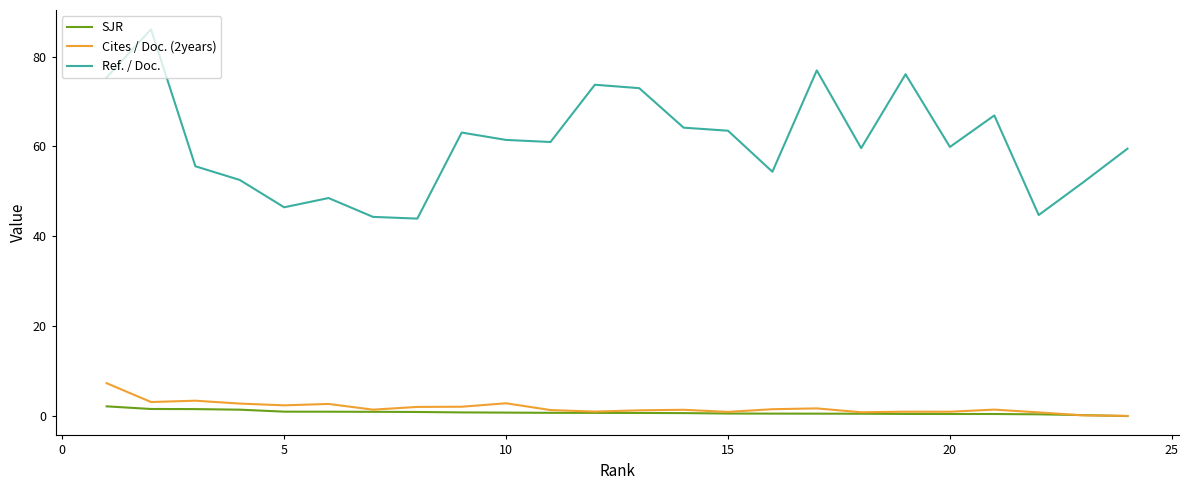

What are all the series names shown in the legend?

SJR, Cites / Doc. (2years), Ref. / Doc.